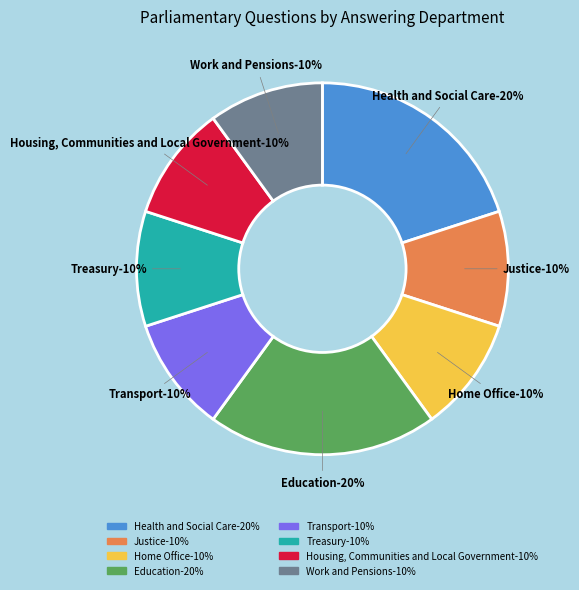

True or false: Treasury accounts for 1% of the total.

False